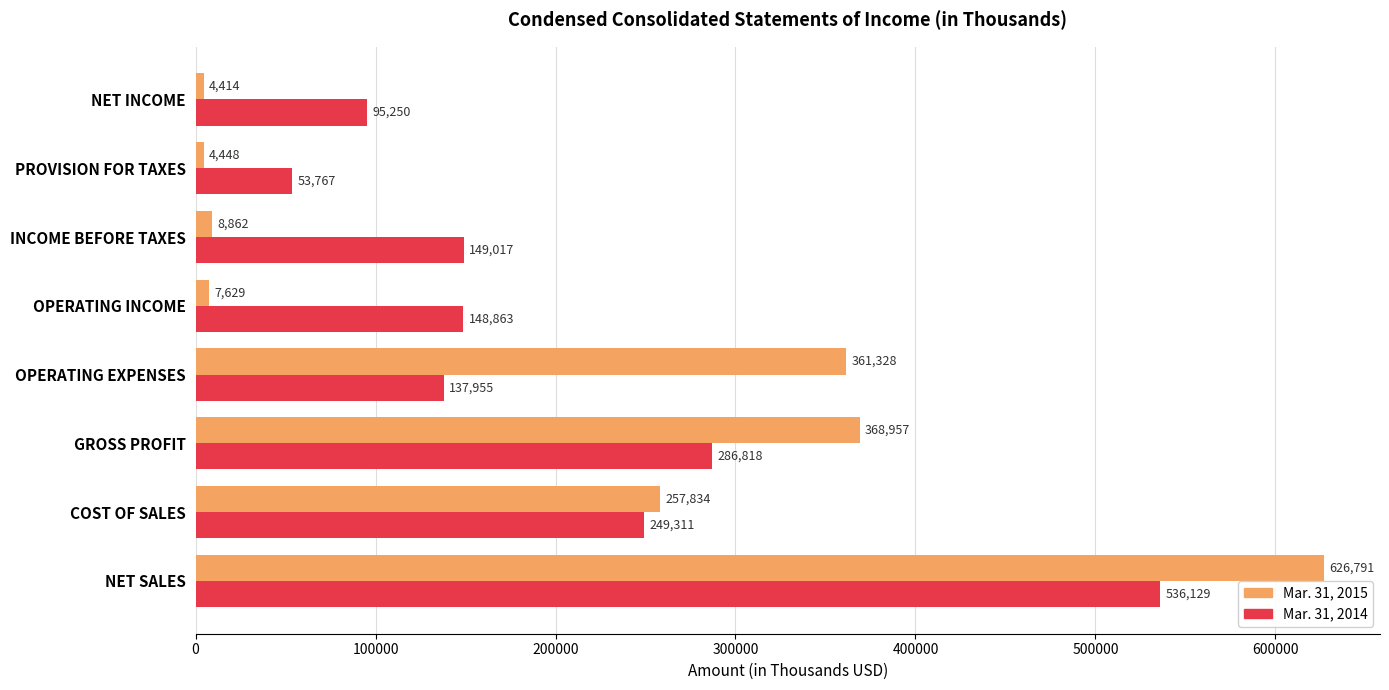

What is the total value across all series at PROVISION FOR TAXES?

58215